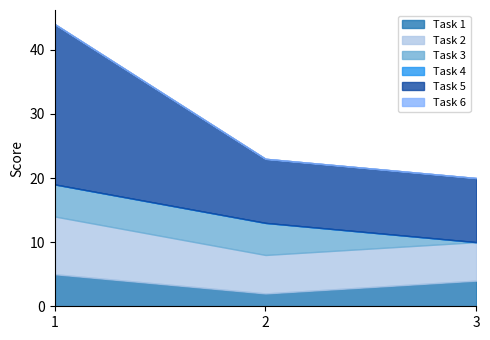

Where does the Task 1 series first go above 4?

1